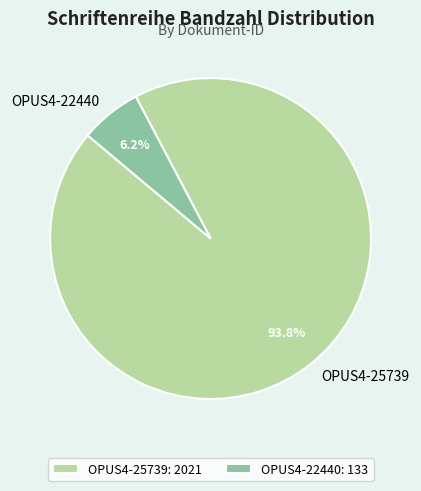

What portion of the pie excludes OPUS4-22440?

93.8%